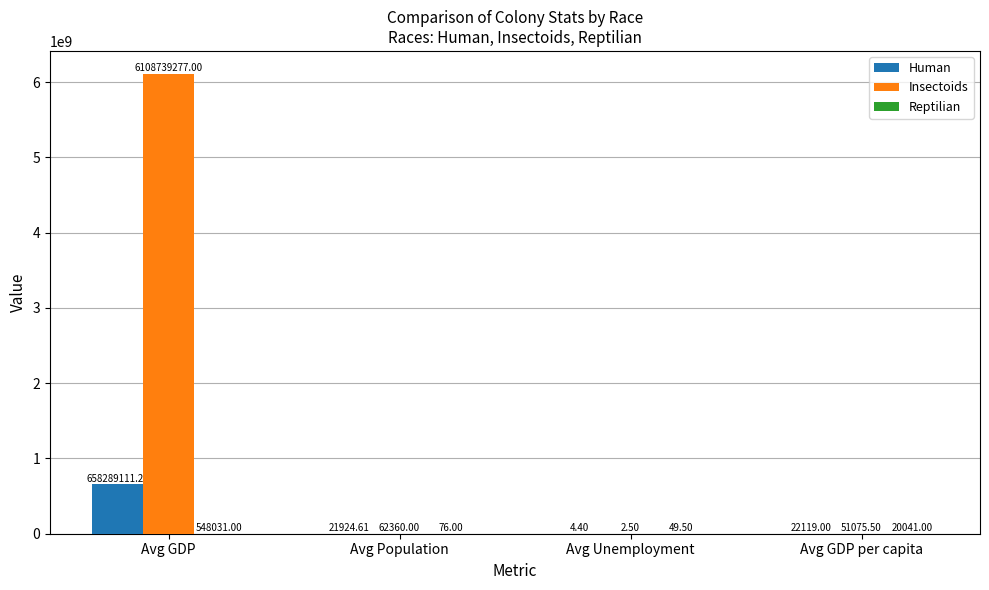

Which category has the highest value in the Insectoids series?

Avg GDP